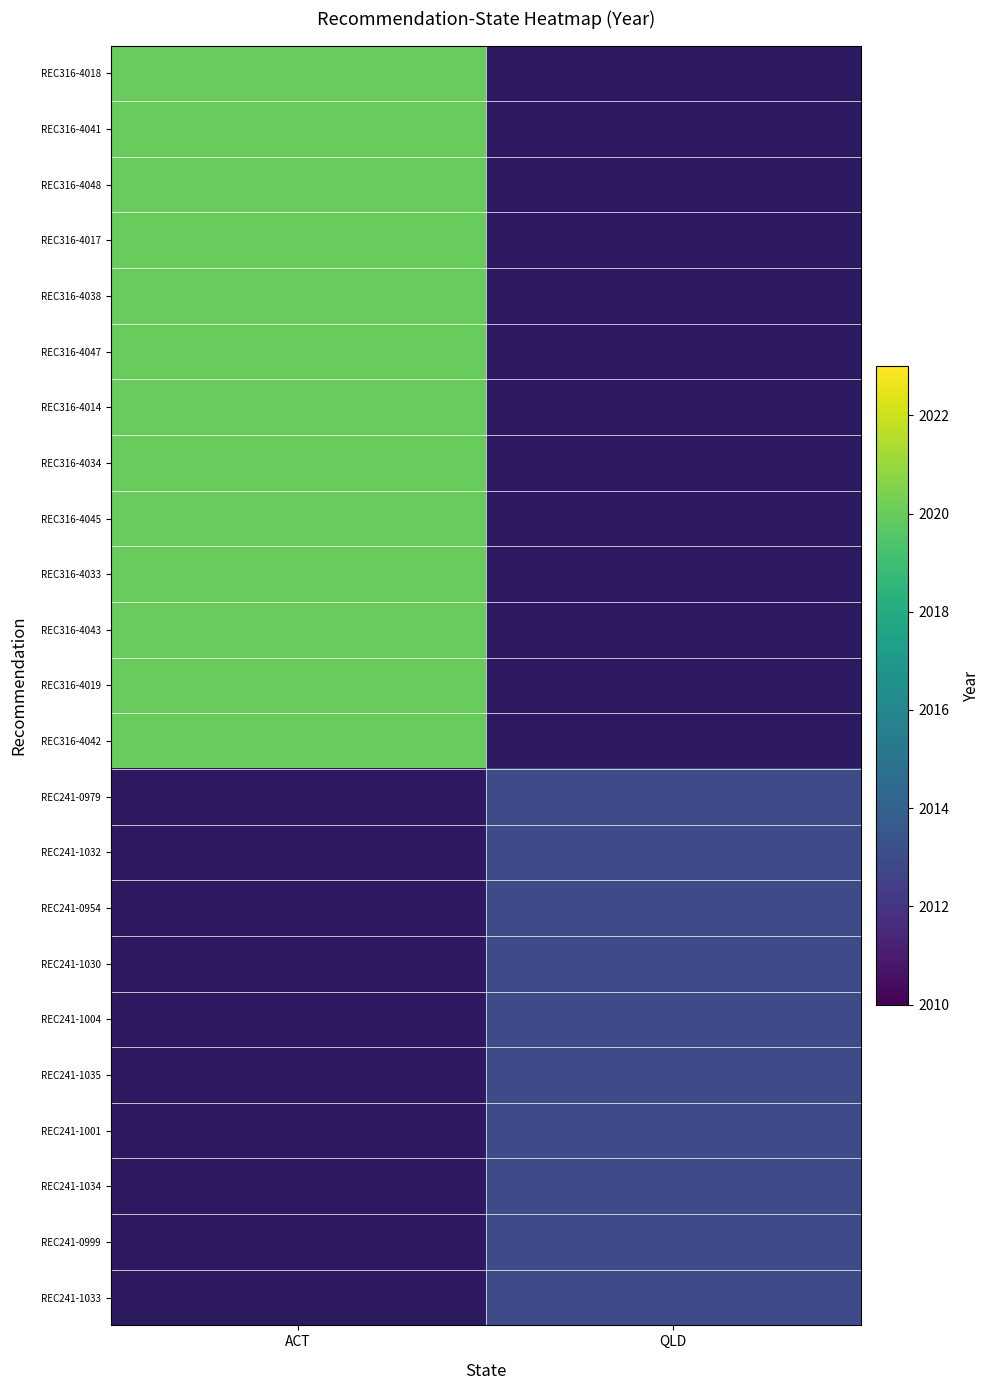

List the series in order of their peak value, highest first.

REC316-4018, REC316-4041, REC316-4048, REC316-4017, REC316-4038, REC316-4047, REC316-4014, REC316-4034, REC316-4045, REC316-4033, REC316-4043, REC316-4019, REC316-4042, REC241-0979, REC241-1032, REC241-0954, REC241-1030, REC241-1004, REC241-1035, REC241-1001, REC241-1034, REC241-0999, REC241-1033